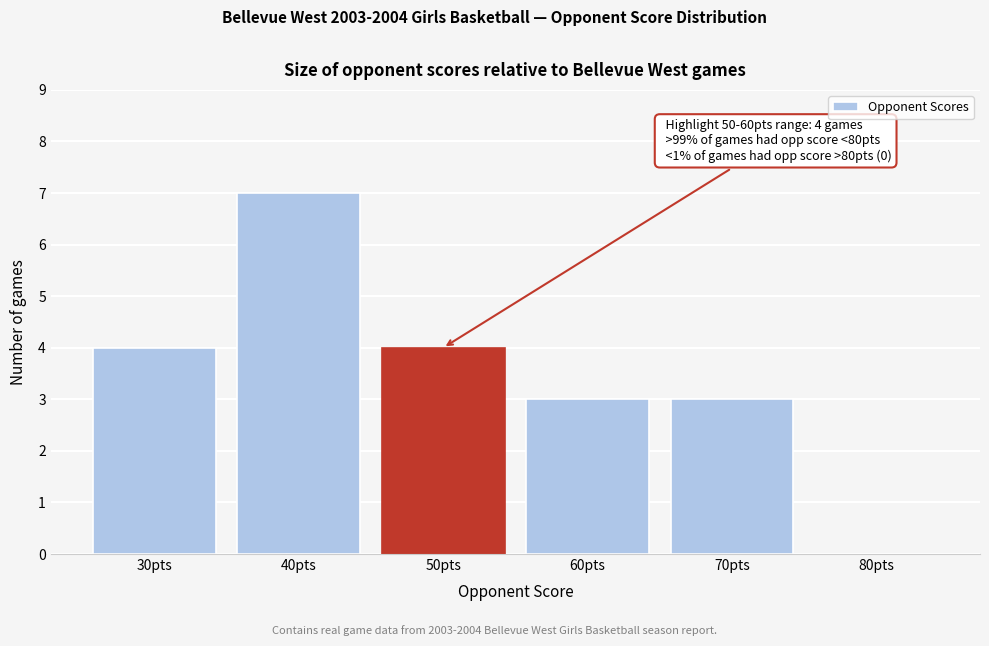

Reading right to left, transcribe all the data shown in this chart.

80pts=0	70pts=3	60pts=3	50pts=4	40pts=7	30pts=4